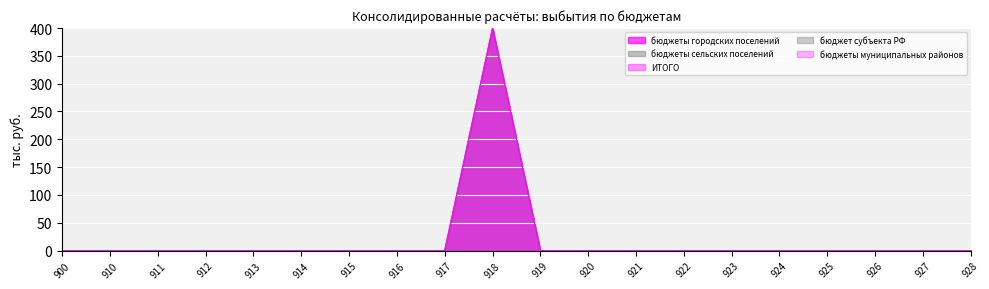

Between 923 and 926, which series saw the biggest shift?

бюджеты городских поселений